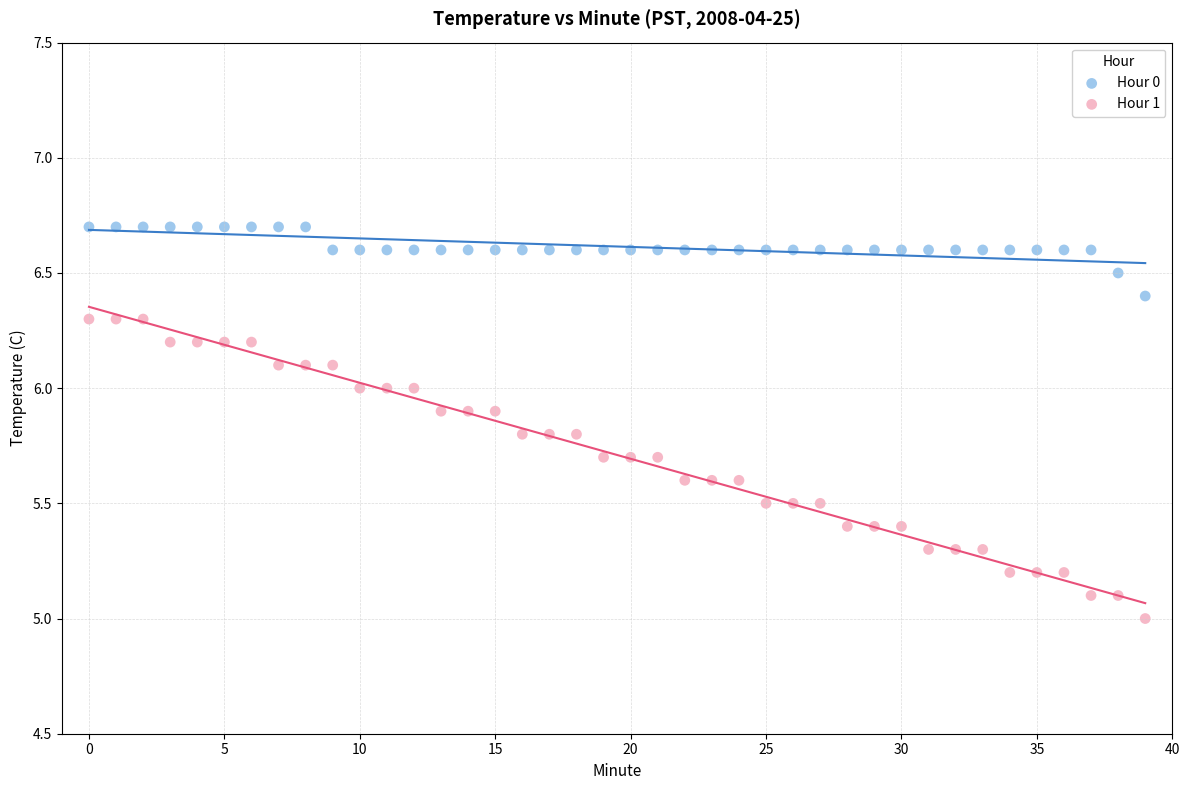

Which series has the largest Y range (max minus min)?

Hour 1